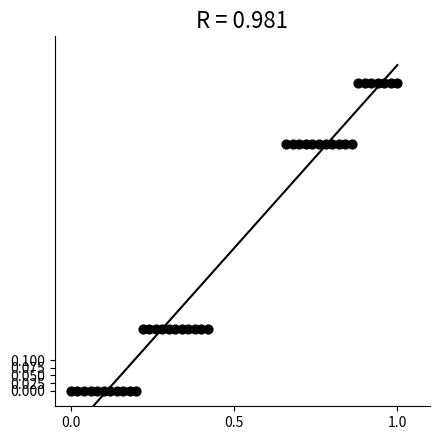

What is the range of Y values (max minus min)?

1.0